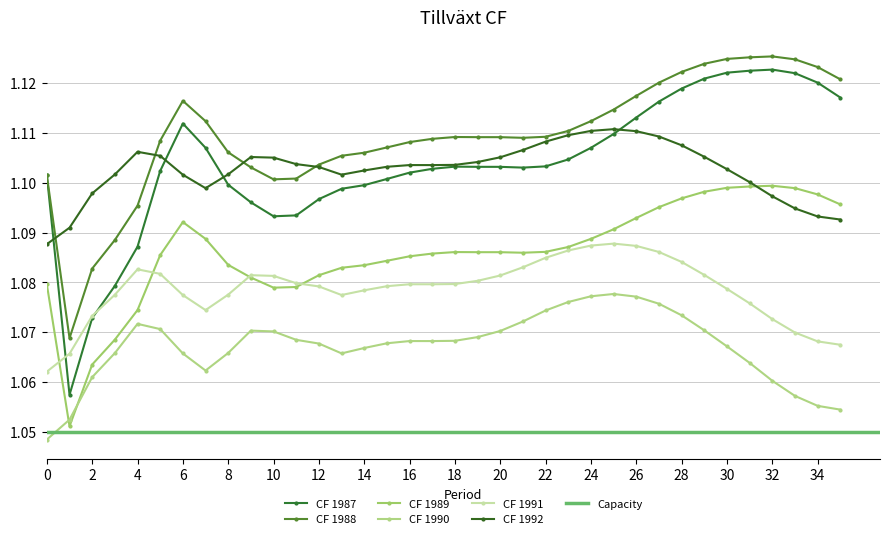

Is the value of CF 1987 at 35 greater than the value of CF 1990 at 18?

Yes